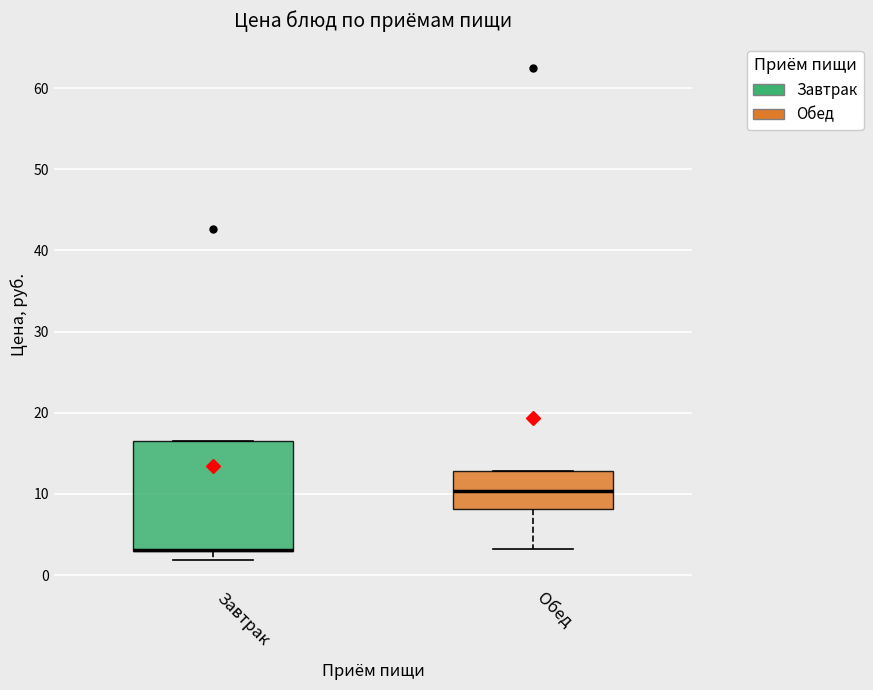

Comparing the boxes themselves (not the whiskers), which one is the tallest?

Завтрак